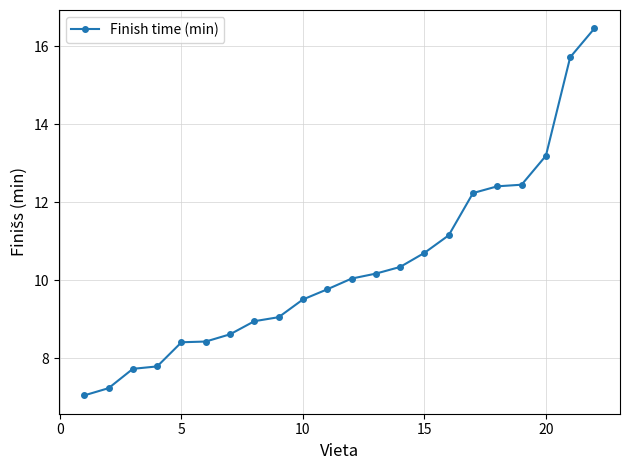

What is the minimum value shown in the chart?

7.0